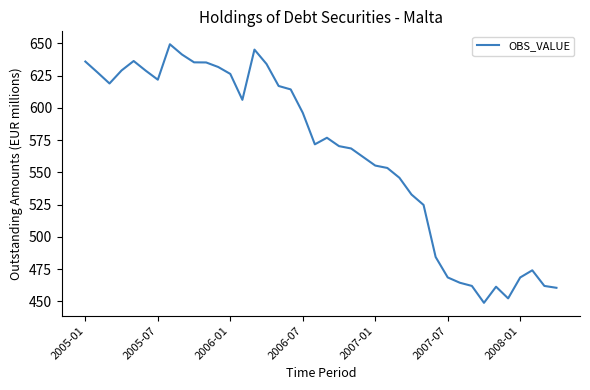

What is the sum of all values?

22597.1